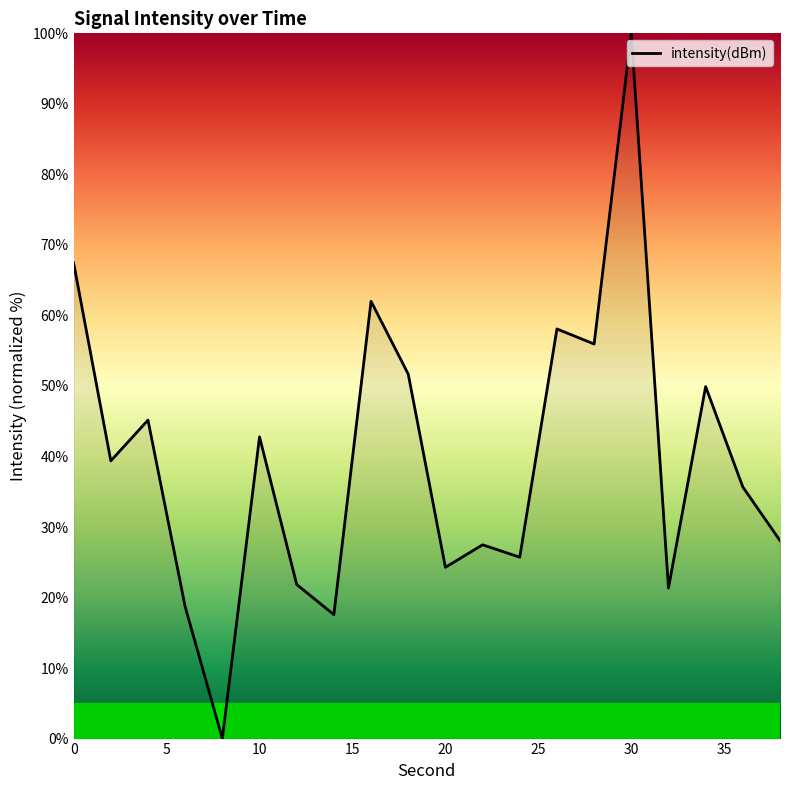

What is the maximum value shown in the chart?

100.0